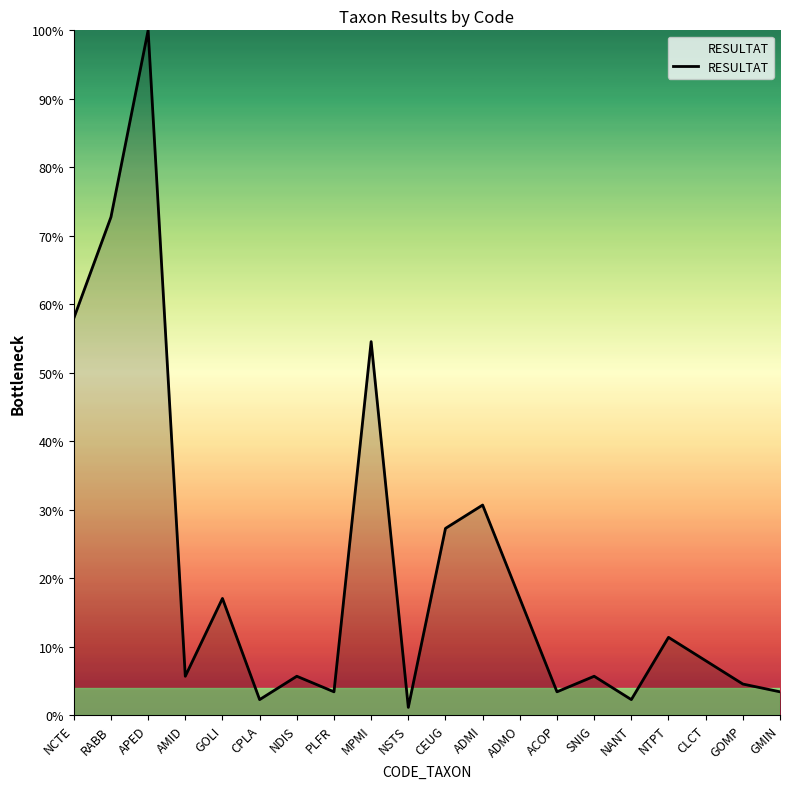

How many values are below 7?

10